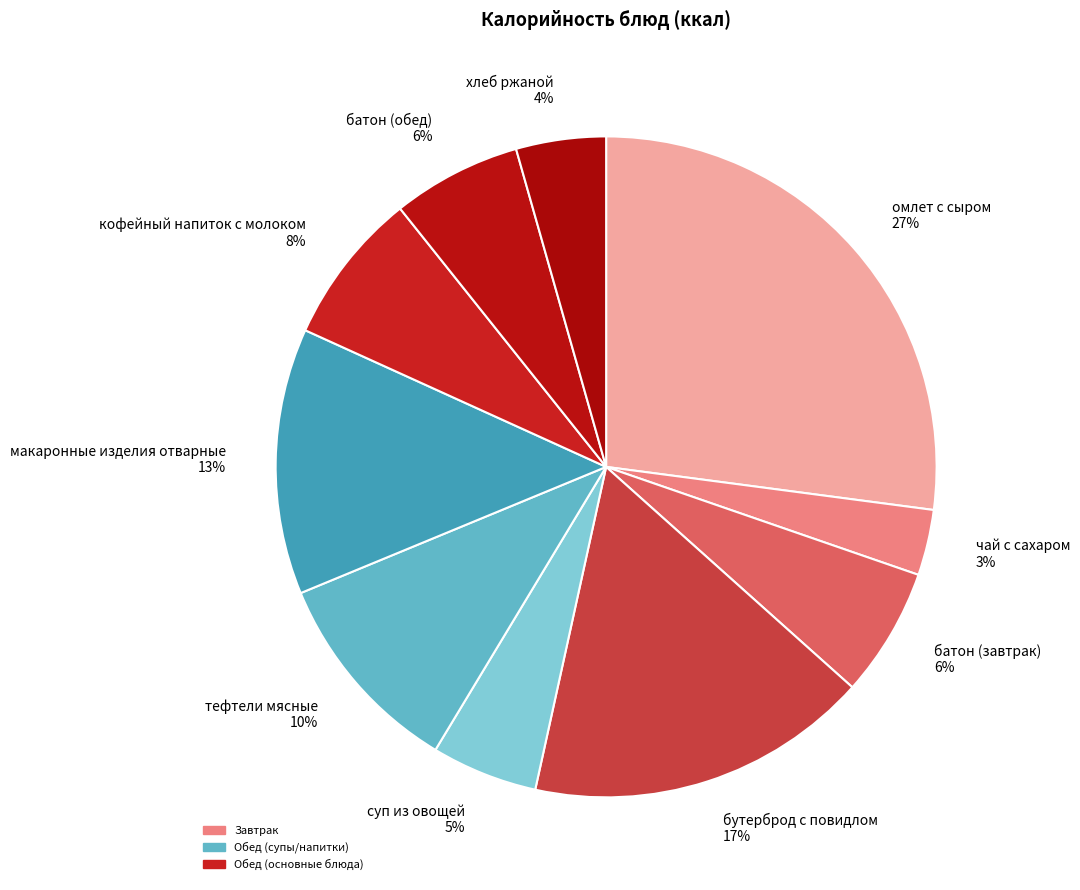

Which category has the biggest portion of the pie?

омлет с сыром